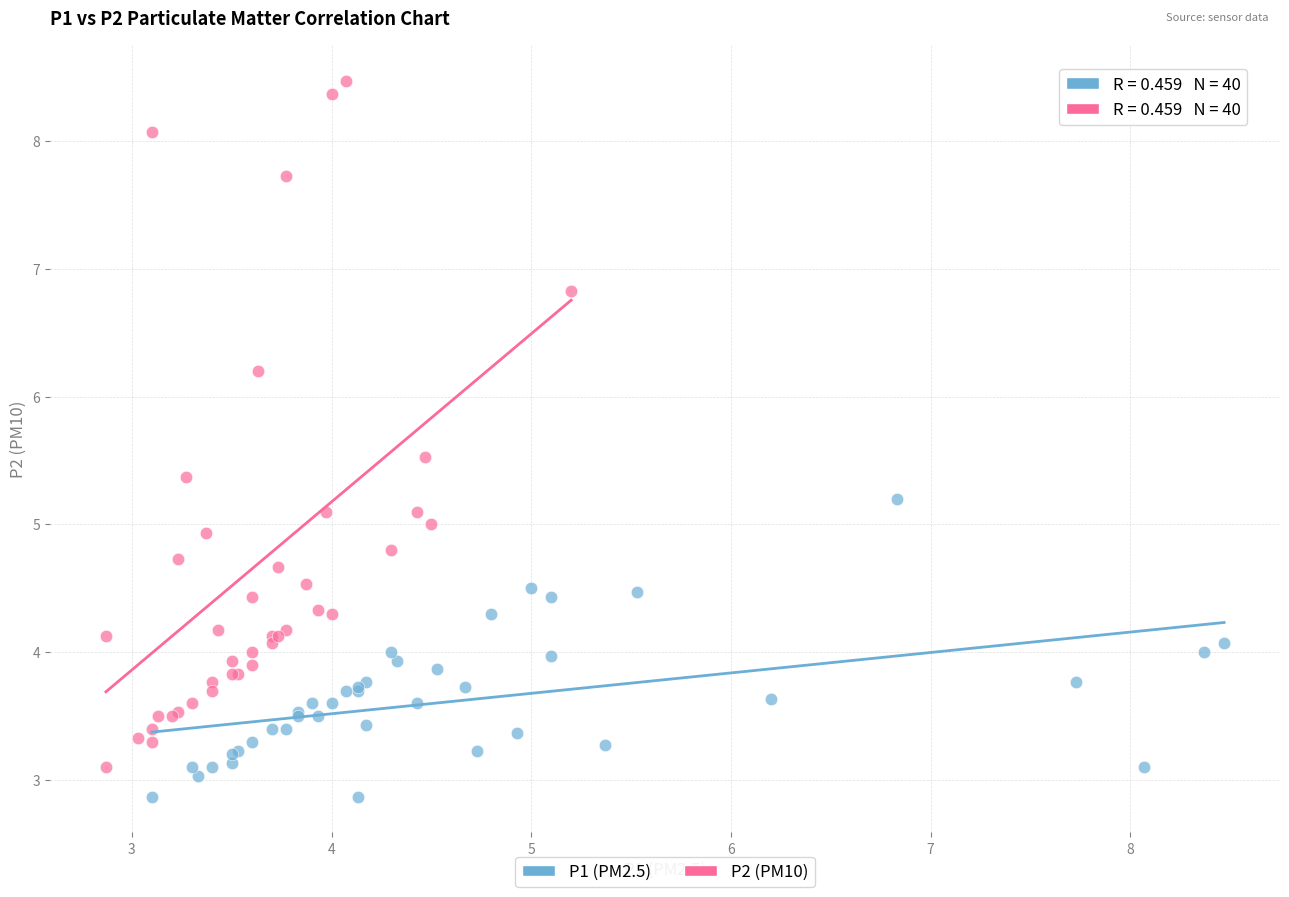

Which series reaches the maximum Y coordinate?

P2 (PM10)